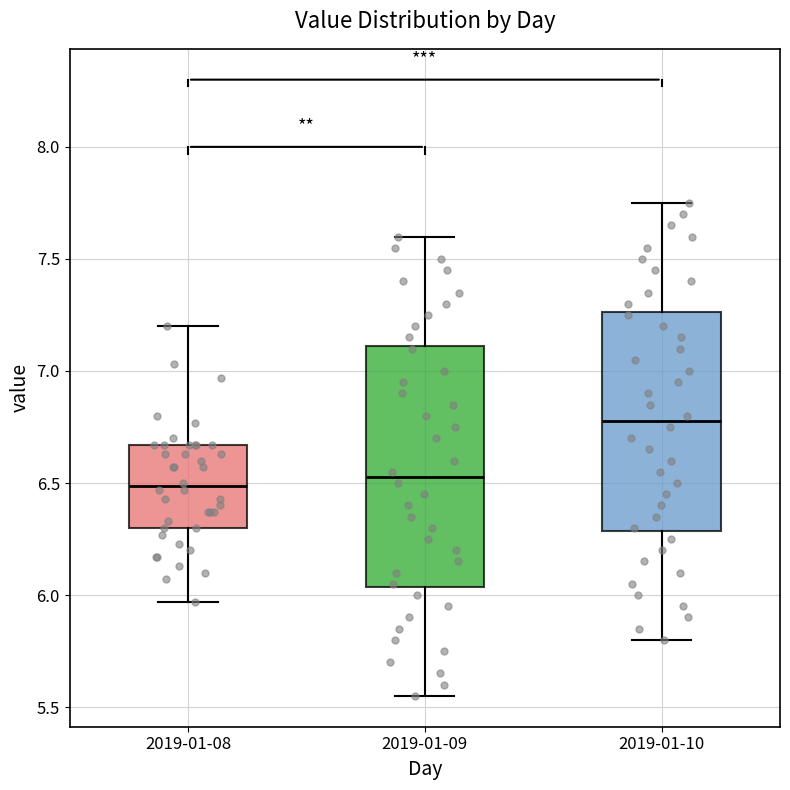

Where does the median line of the box for 2019-01-09 sit on the y-axis? The values are not printed on the chart, so give them approximately, as read against the axis.

6.55